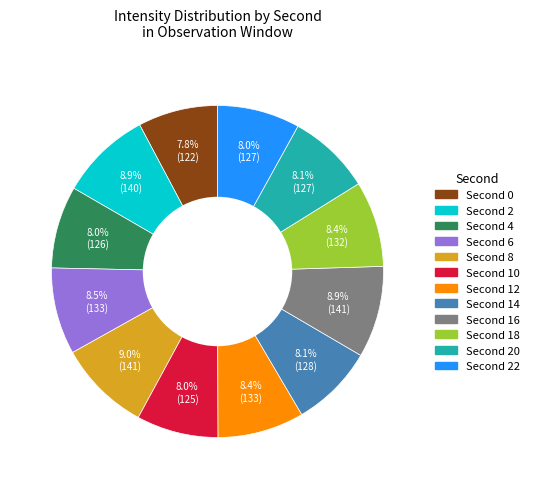

Is there a majority slice in this chart?

No